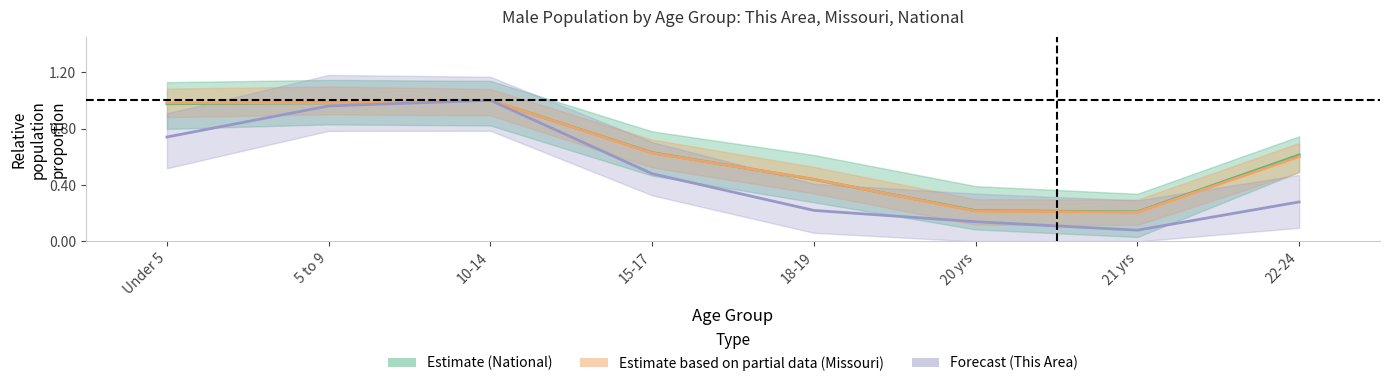

What is the difference between the second highest and minimum values in the Estimate (National) series?

0.8